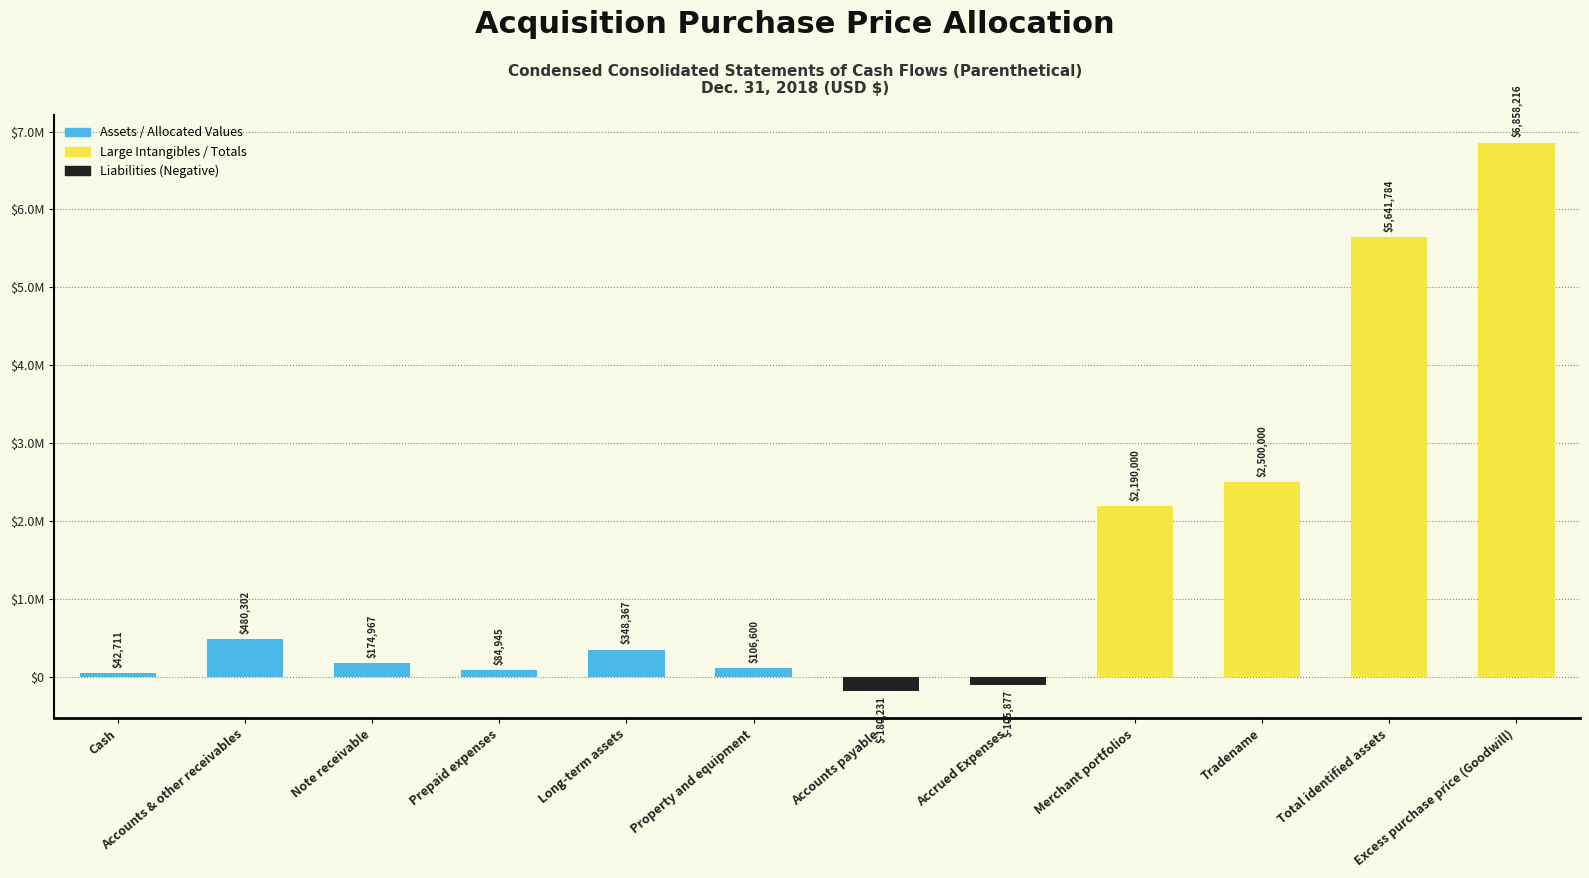

Does the chart contain any negative values?

Yes